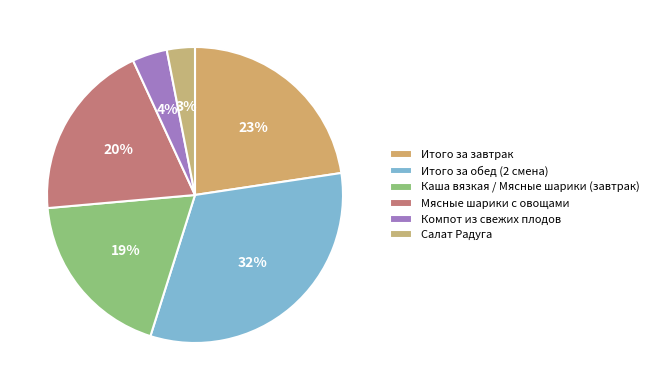

Rank the categories by value from lowest to highest.

Салат Радуга, Компот из свежих плодов, Каша вязкая / Мясные шарики (завтрак), Мясные шарики с овощами, Итого за завтрак, Итого за обед (2 смена)